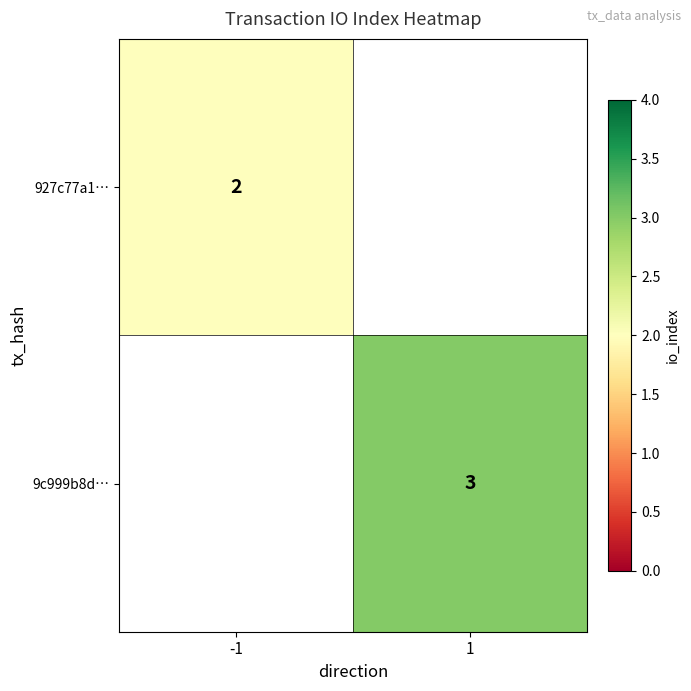

Is the value of 9c999b8d… at 1 greater than the value of 927c77a1… at -1?

Yes